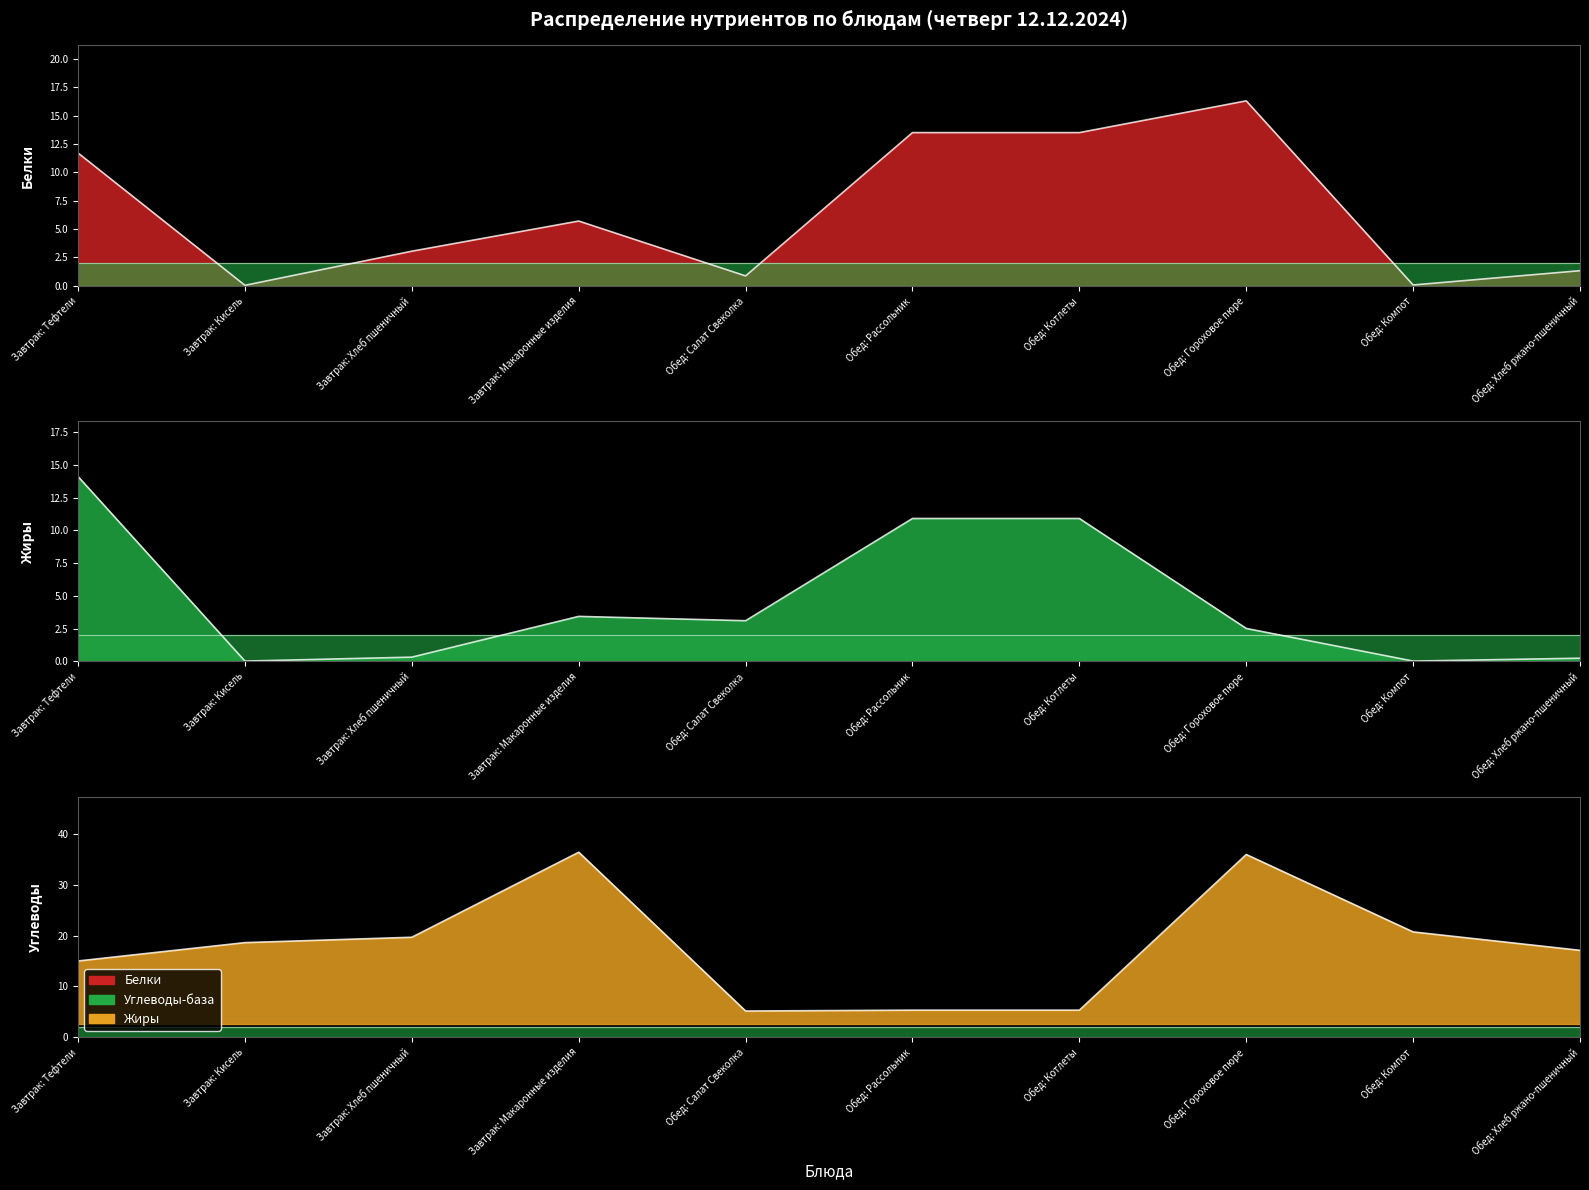

Where is Углеводы nearest to the value 20?

Завтрак: Хлеб пшеничный